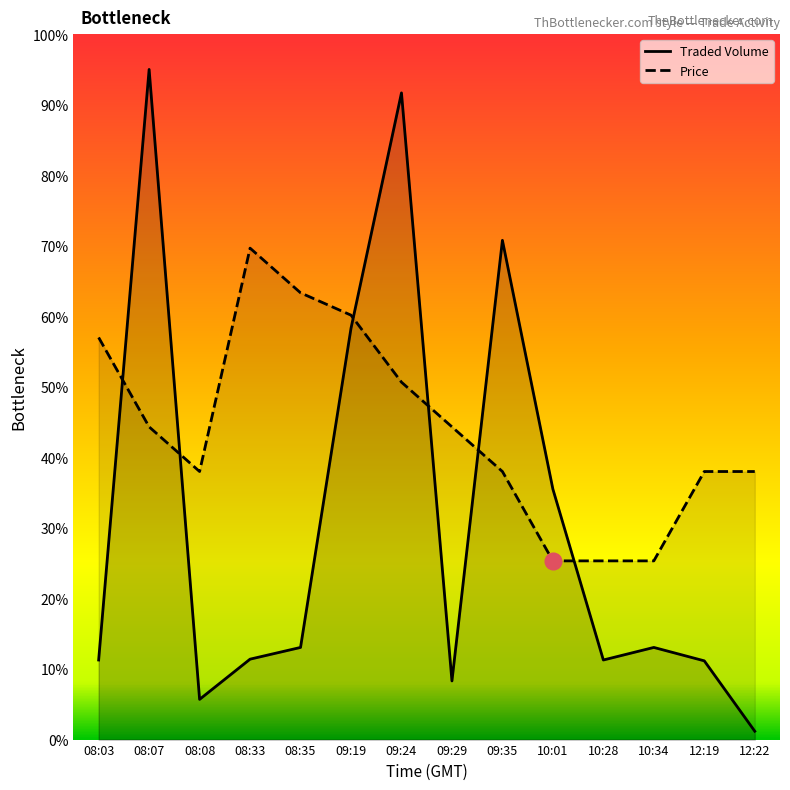

Rank the series by their maximum value, from lowest to highest.

Price, Traded Volume